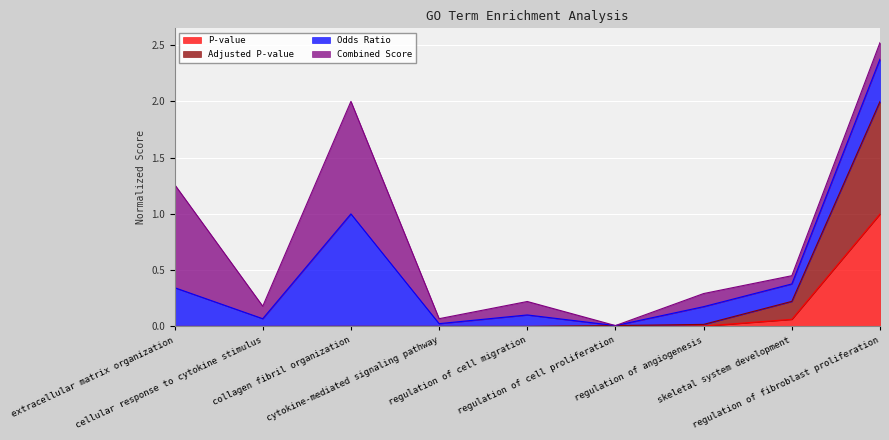

What is the label of the 1st point from the right?

regulation of fibroblast proliferation